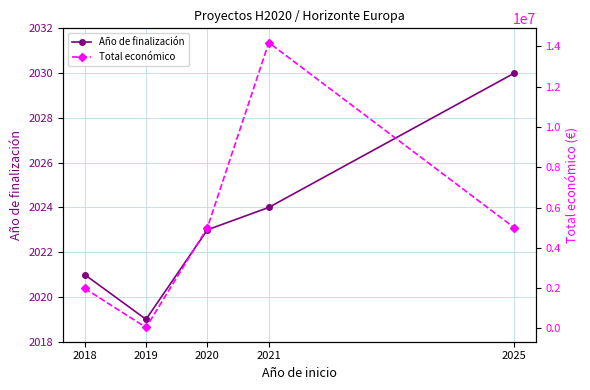

What is the average value of the Año de finalización series?

2023